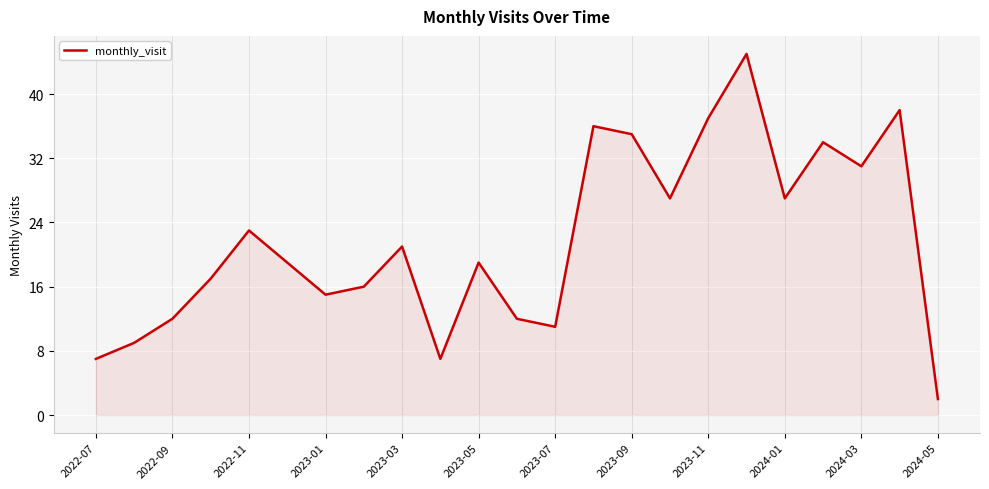

Reading left to right, list all the values displayed in this chart.

7	9	12	17	23	19	15	16	21	7	19	12	11	36	35	27	37	45	27	34	31	38	2